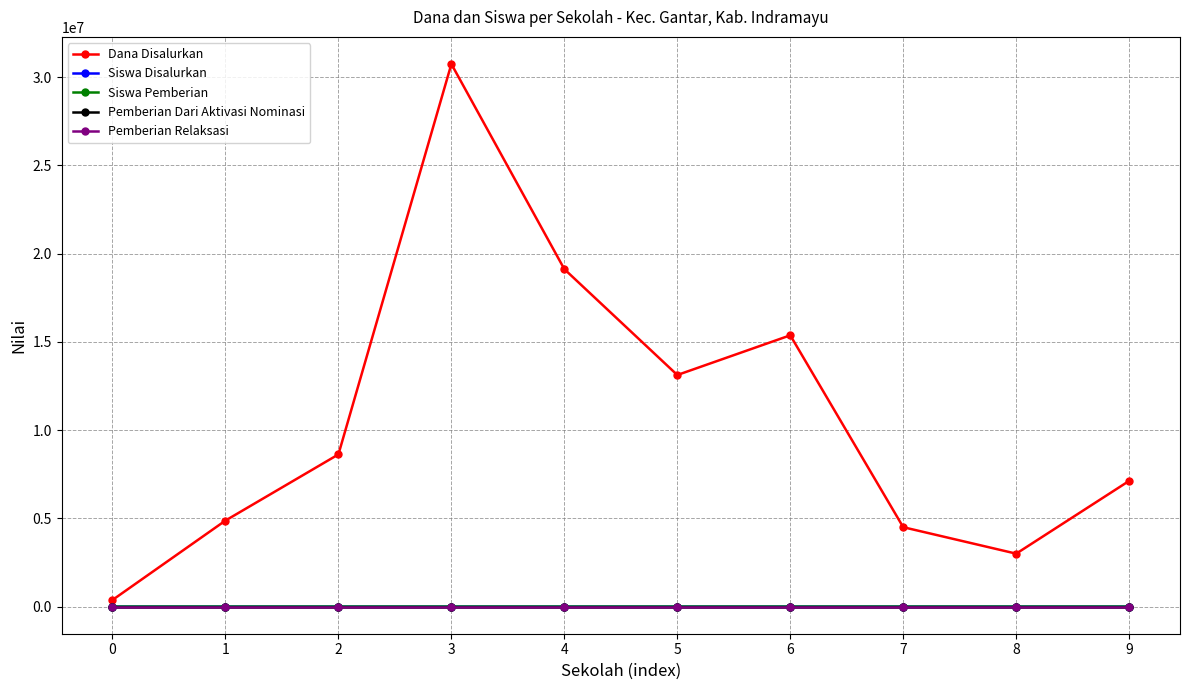

Between 7 and 9, which is larger?

9